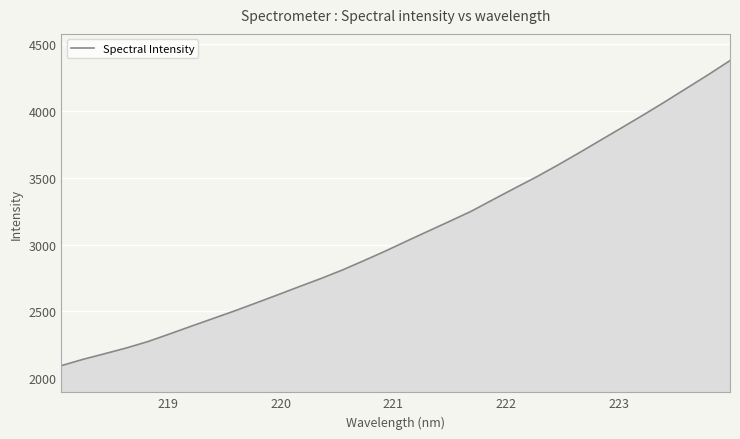

True or false: the data has more than 2 interior local peaks.

False